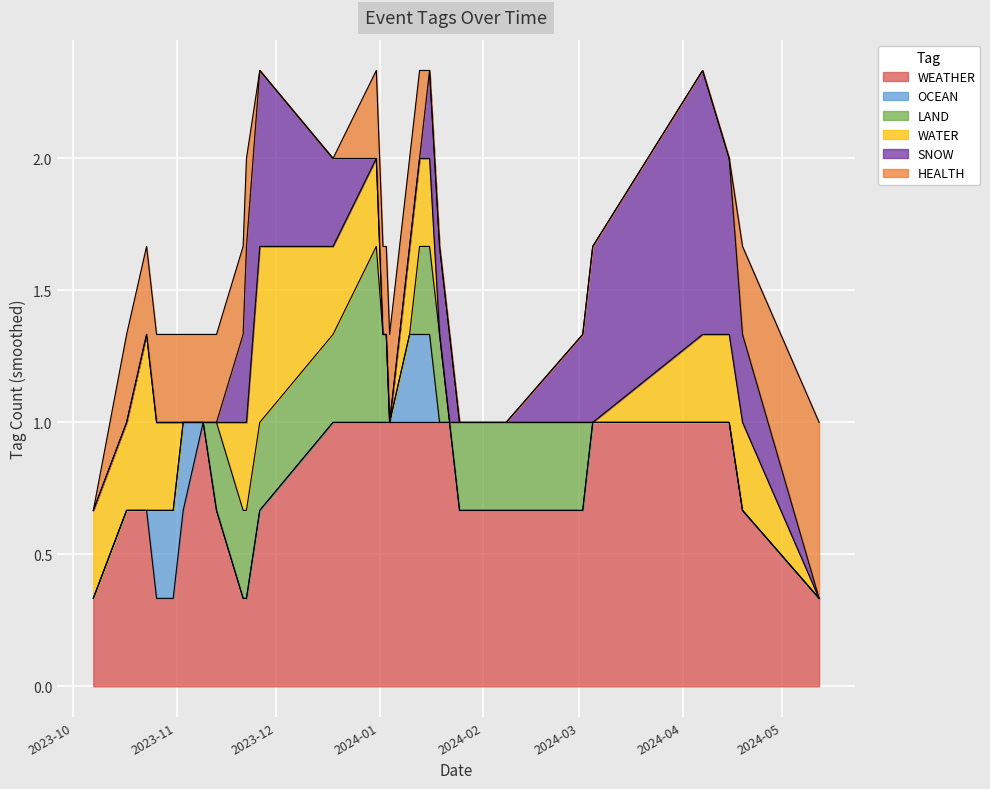

Which series changed the most between 2023-11-03 and 2023-10-31?

WEATHER